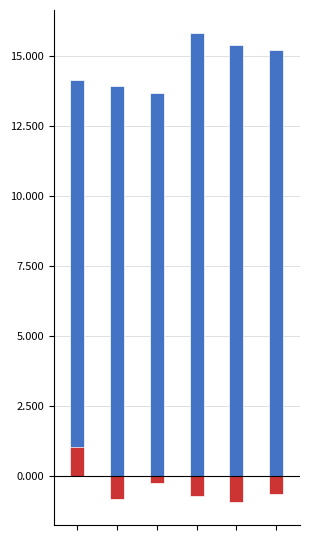

Reading right to left, list all the values displayed in this chart.

Total: 5=15.2	4=15.4	3=15.8	2=13.7	1=13.9	0=14.1
Accumulated OCI: 5=-0.6	4=-0.9	3=-0.7	2=-0.3	1=-0.8	0=1.0